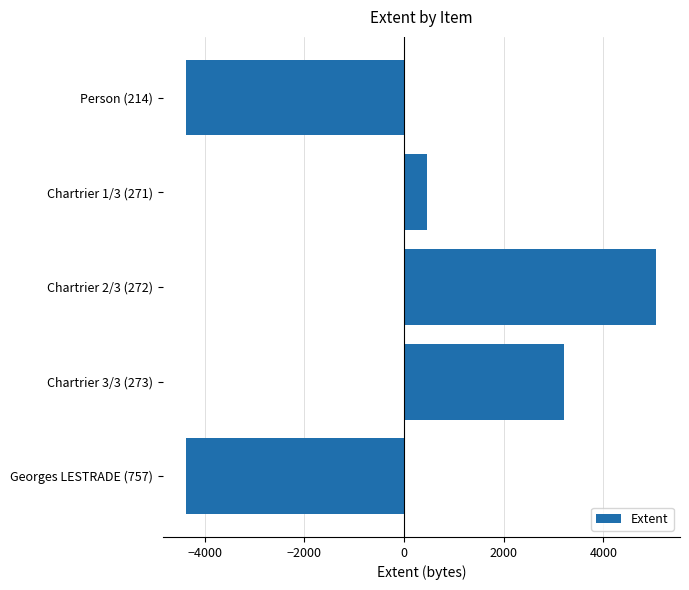

At which label is the value closest to 345?

Chartrier 1/3 (271)